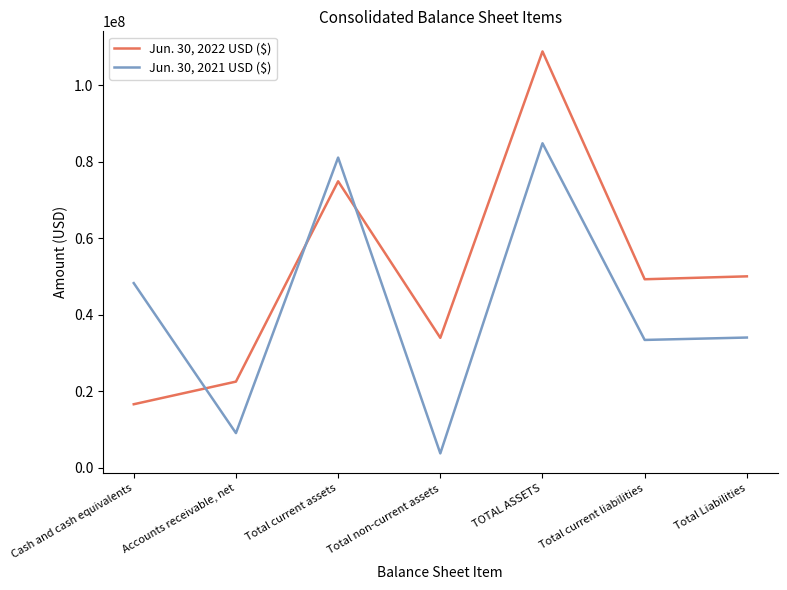

List the series in order of their overall mean, highest first.

Jun. 30, 2022 USD ($), Jun. 30, 2021 USD ($)